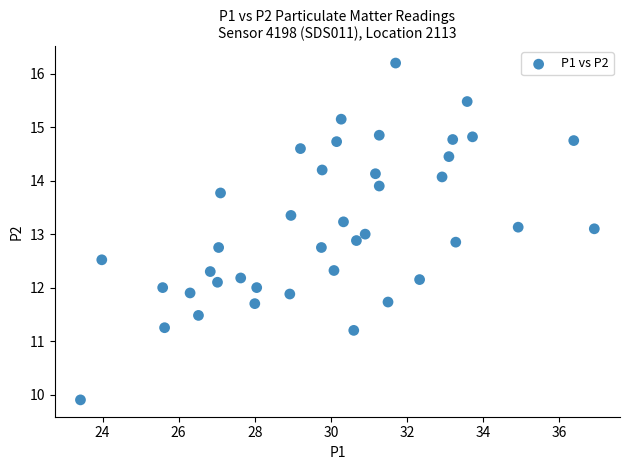

What is the range of X values (max minus min)?

13.5